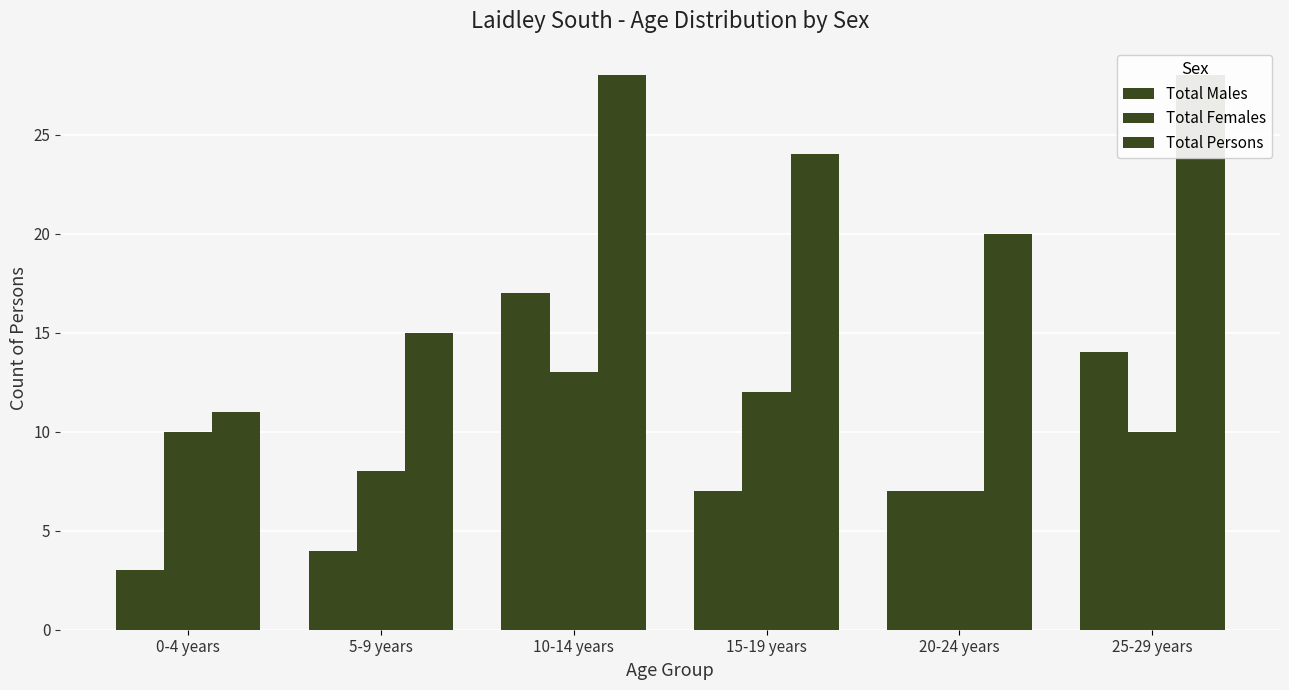

True or false: Total Males has a value of 2 at 5-9 years.

False